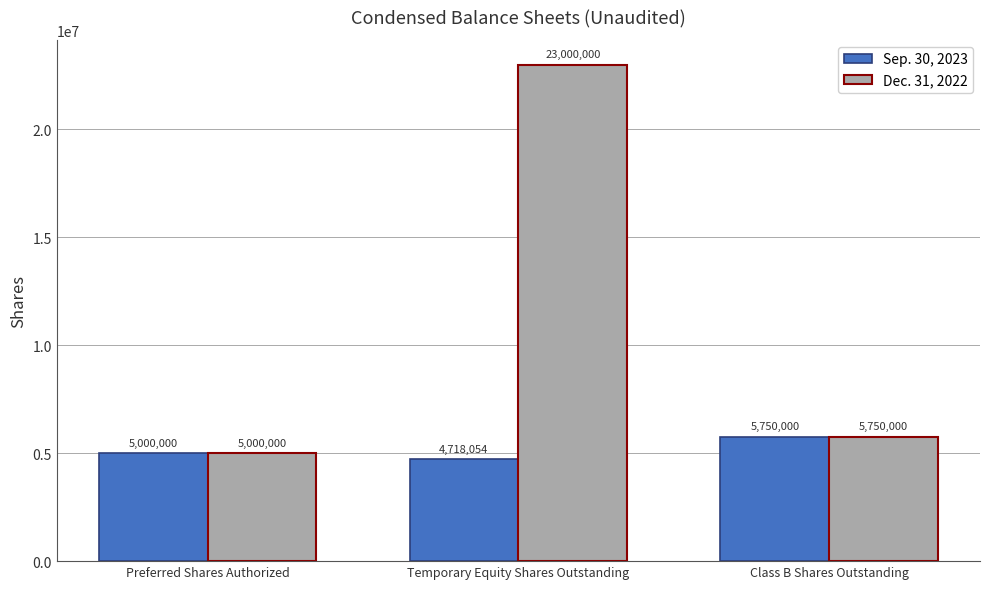

What is the average value of the Sep. 30, 2023 series?

5156018